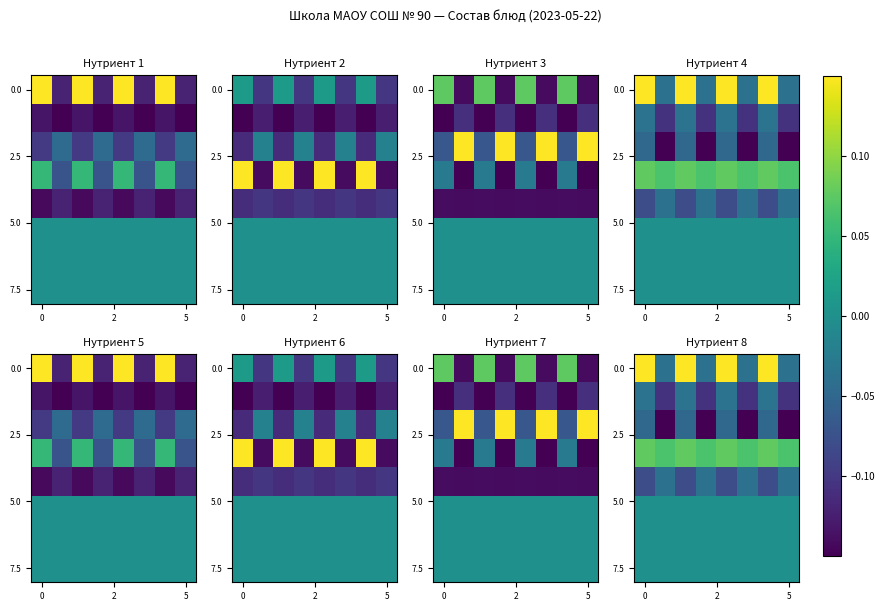

What is the spread (max minus min) of values at 3?

0.2